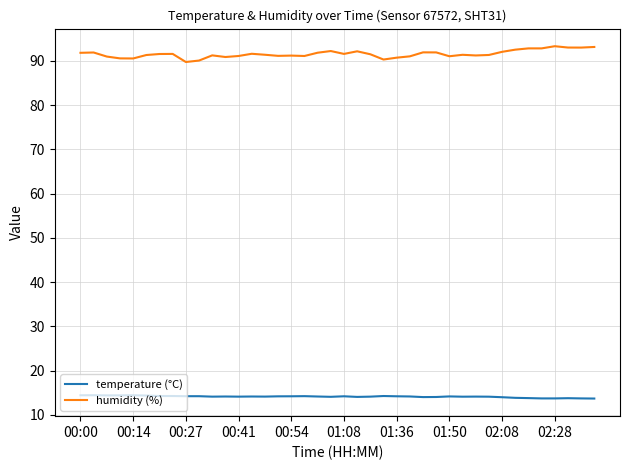

What is the highest value of the humidity (%) series?

93.3